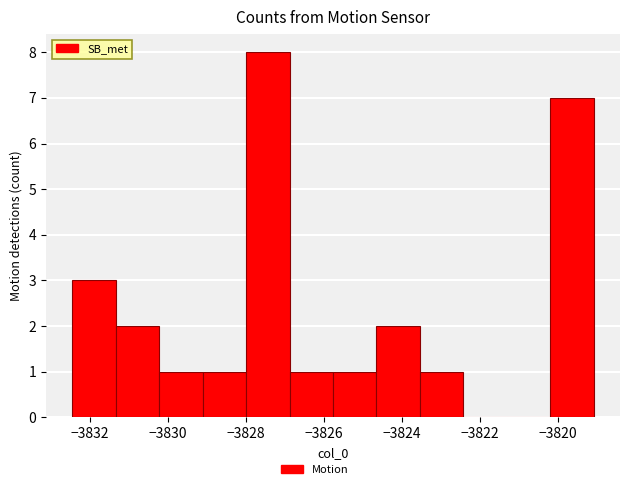

Reading left to right, transcribe this chart: for each bar, give the range it covers on the x-axis and its height. Neither the bar edges nor the heights are printed on the chart, so give them approximately, as read against the axes.

-3832.4 to -3831.4: 3
-3831.4 to -3830.2: 2
-3830.2 to -3829.2: 1
-3829.2 to -3828.0: 1
-3828.0 to -3826.8: 8
-3826.8 to -3825.8: 1
-3825.8 to -3824.6: 1
-3824.6 to -3823.6: 2
-3823.6 to -3822.4: 1
-3822.4 to -3821.4: 0
-3821.4 to -3820.2: 0
-3820.2 to -3819.0: 7